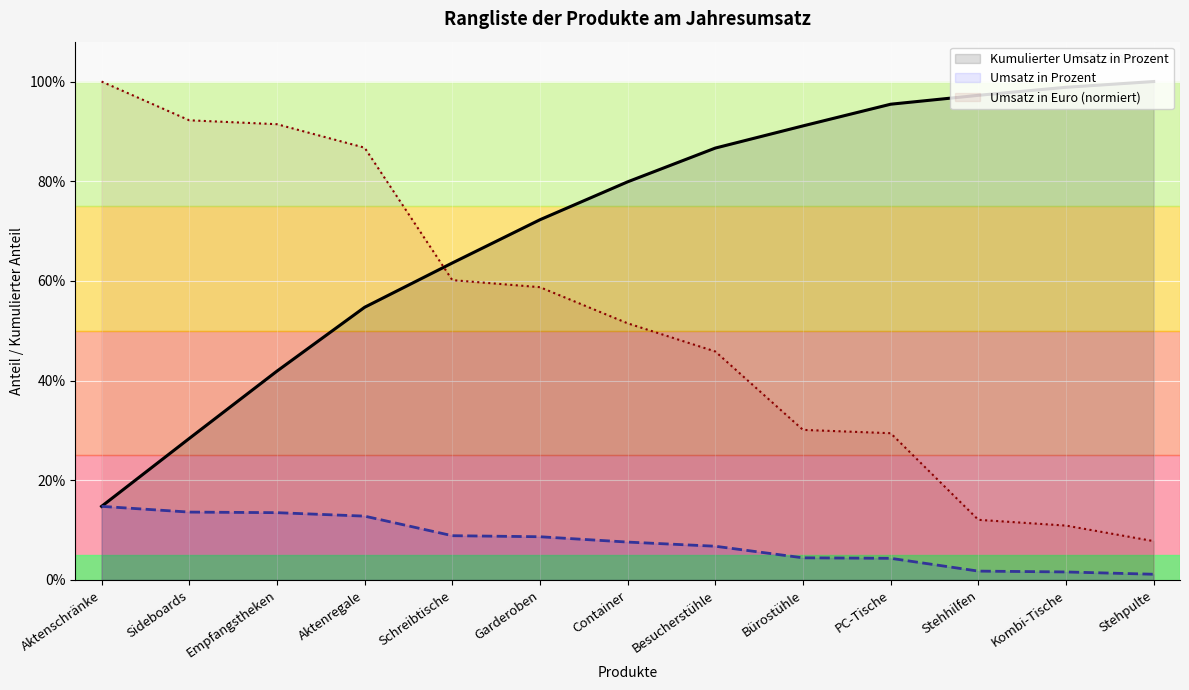

Does the chart display data point markers on the line(s)?

No